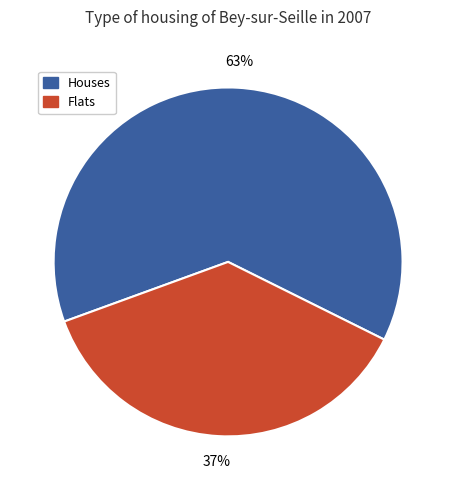

Is there a majority slice in this chart?

Yes